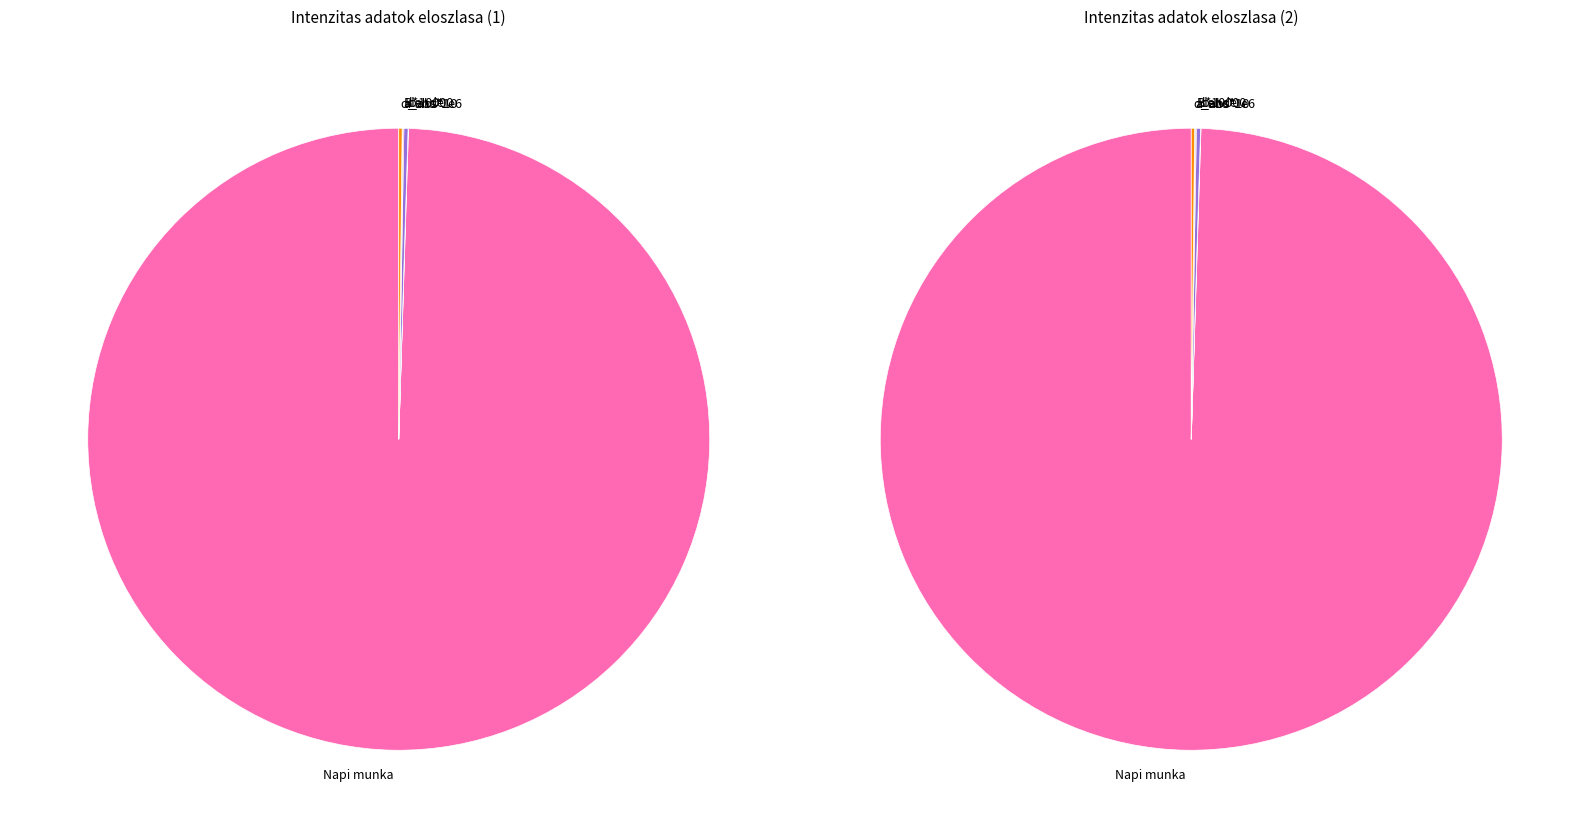

To the nearest percent, what percentage of the pie is 08:00 - 09:00?

12%